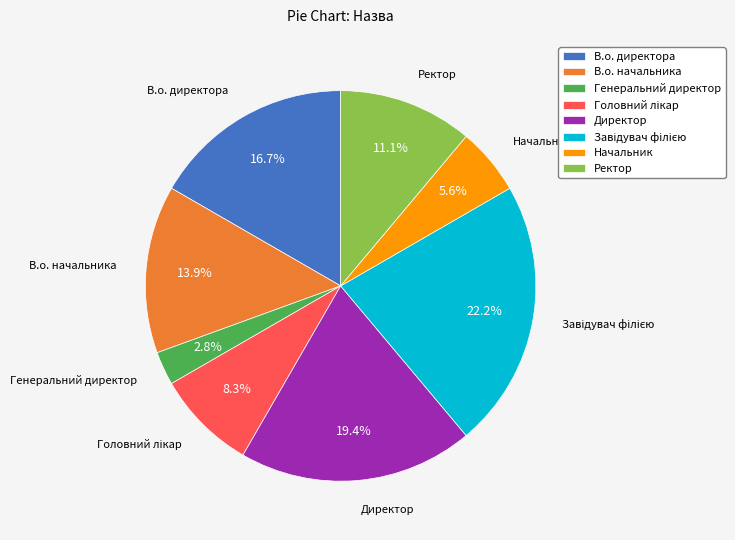

What is the smallest slice in the pie chart?

Генеральний директор